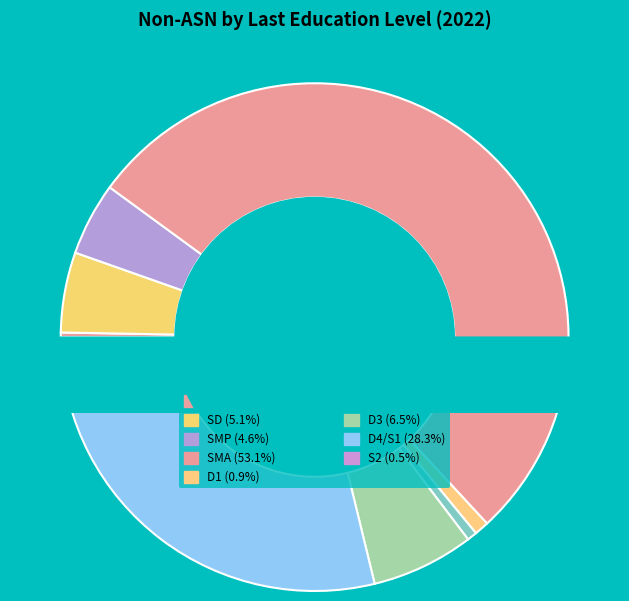

The Tidak Dikenal slice represents 12% of the pie. True or false?

False